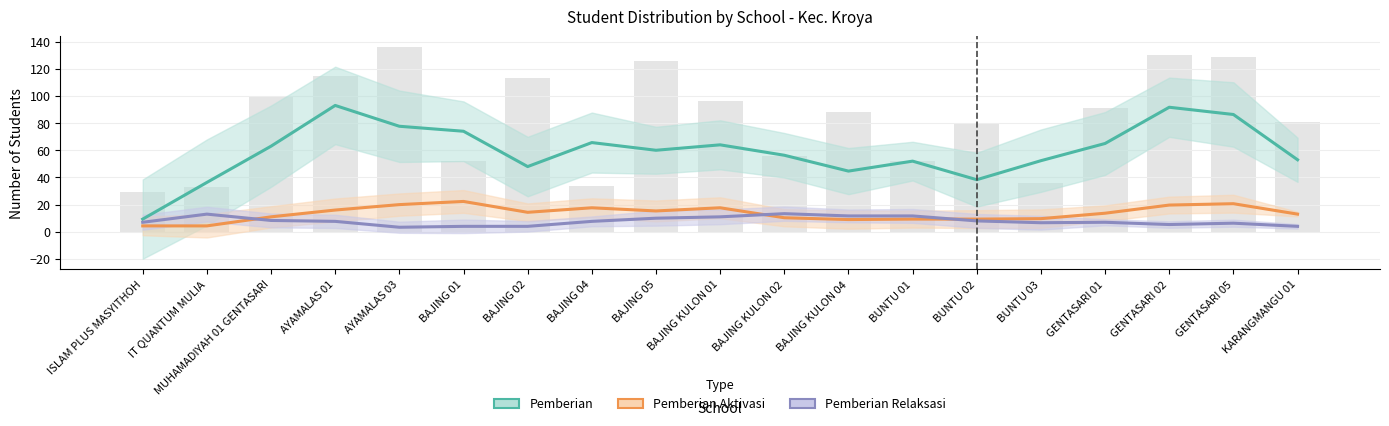

Is it true that Pemberian Aktivasi equals 17.7 at BAJING 04?

True